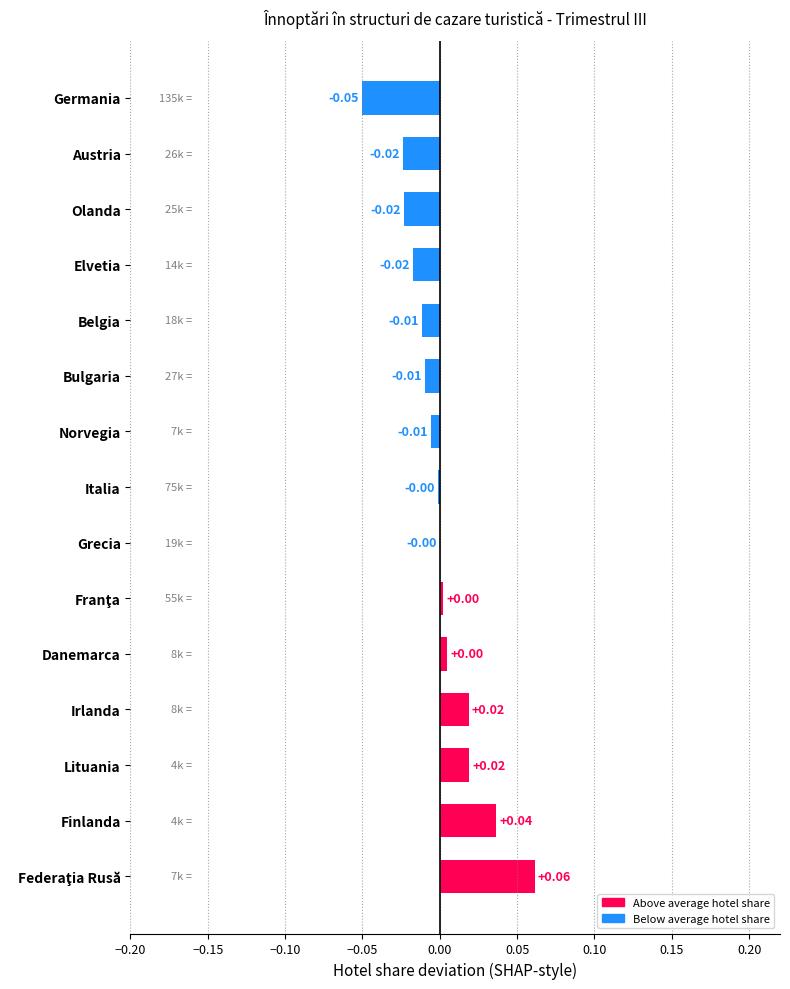

Are the bars grouped side by side (vs. stacked)?

No